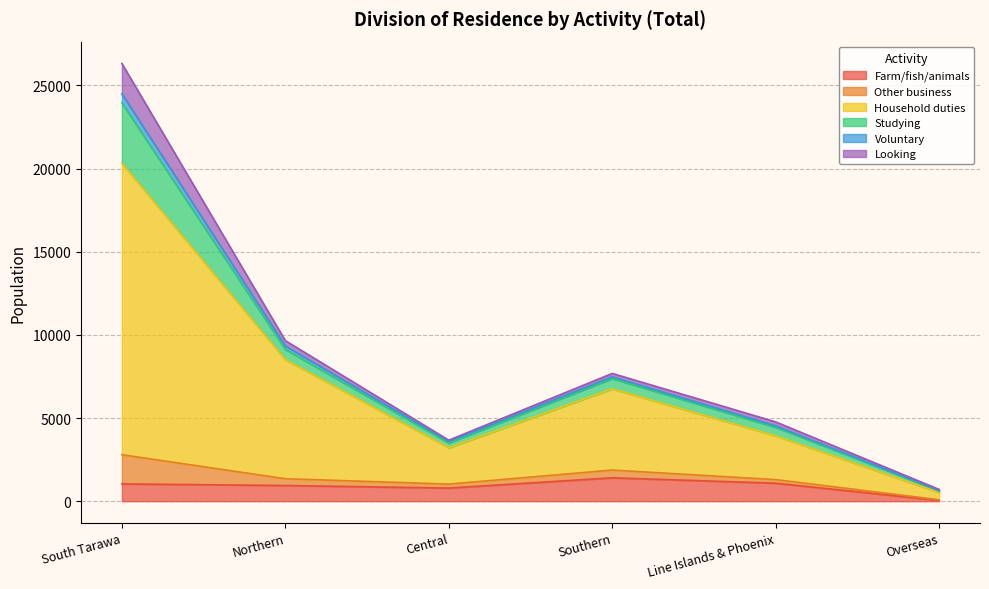

How many data points in Household duties are above 6759?

2